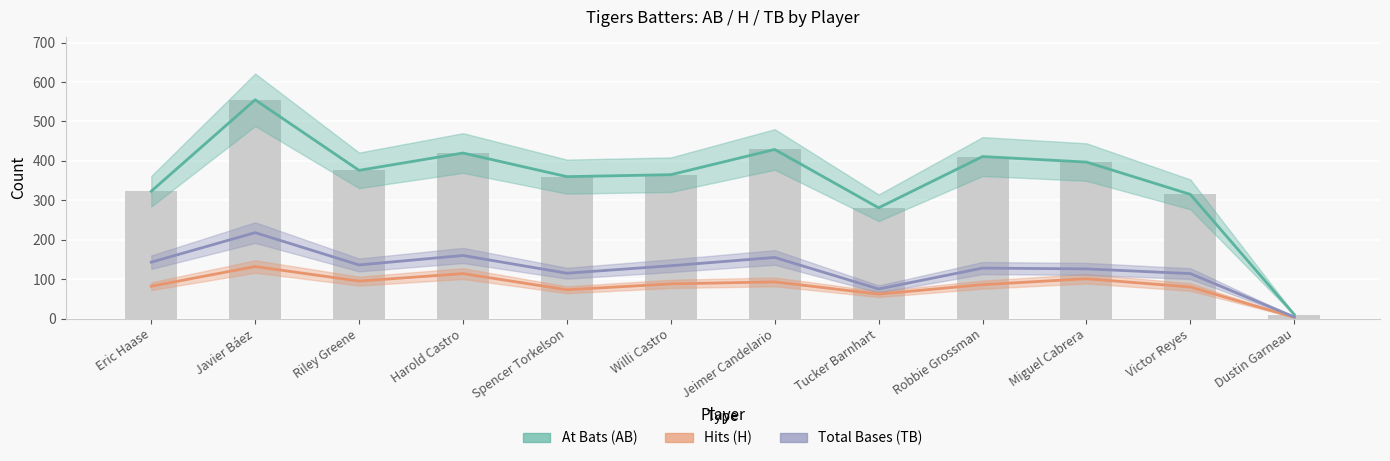

What is the lowest value of the Total Bases (TB) series?

4